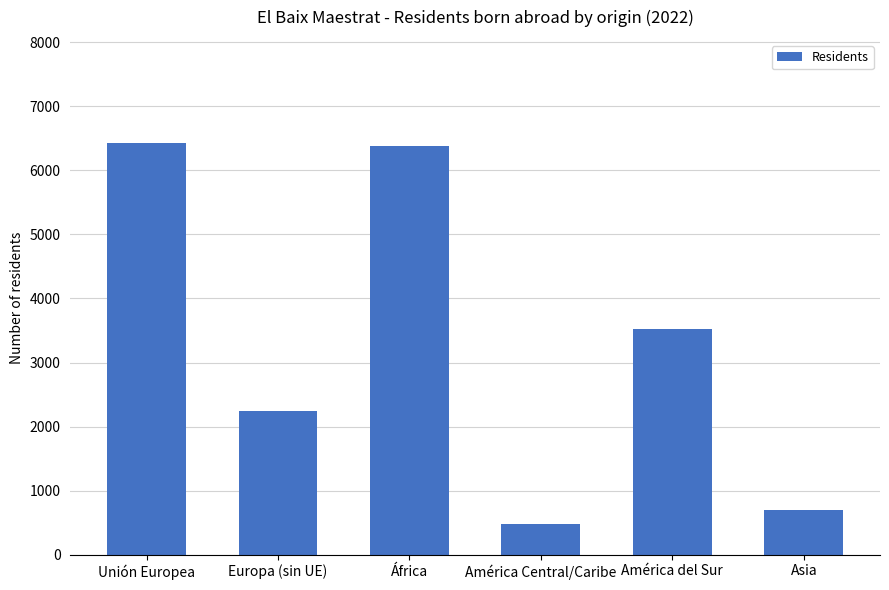

Read the value at Unión Europea, to the nearest 50.

6450